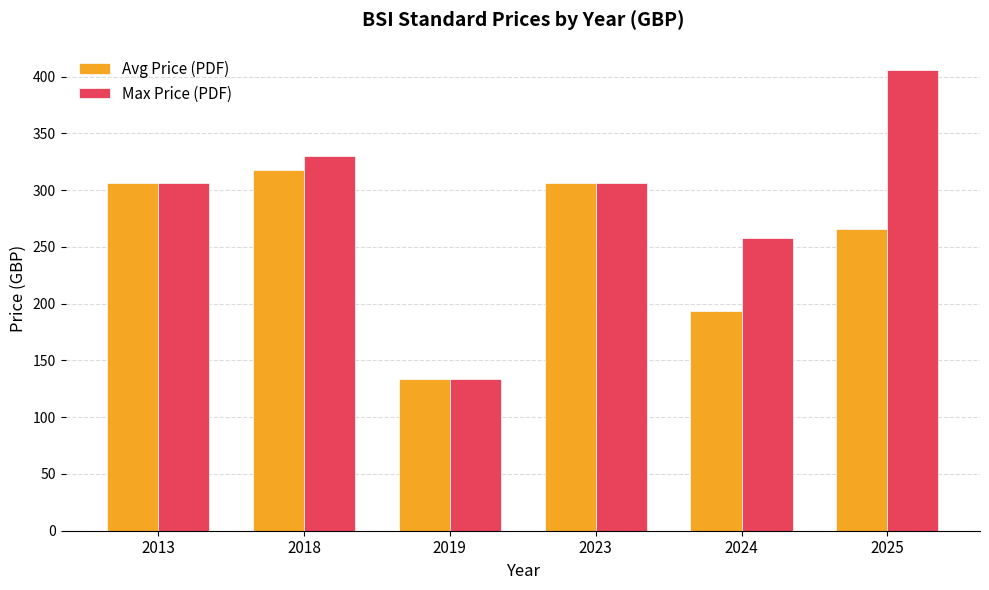

How many data points in Avg Price (PDF) are less than 306?

3